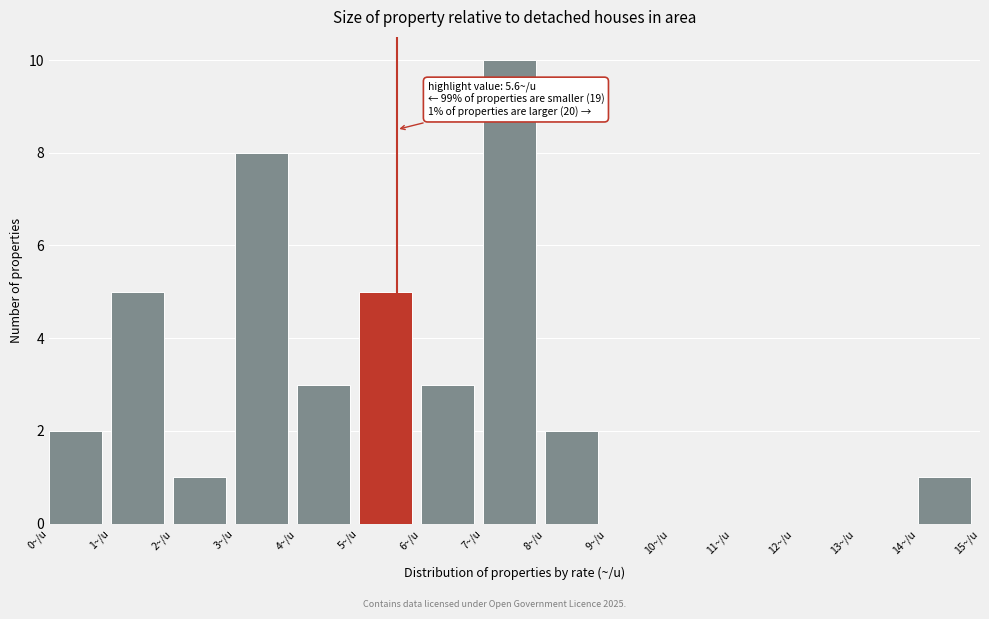

Over which range of the x-axis is the bar tallest?

7 to 8